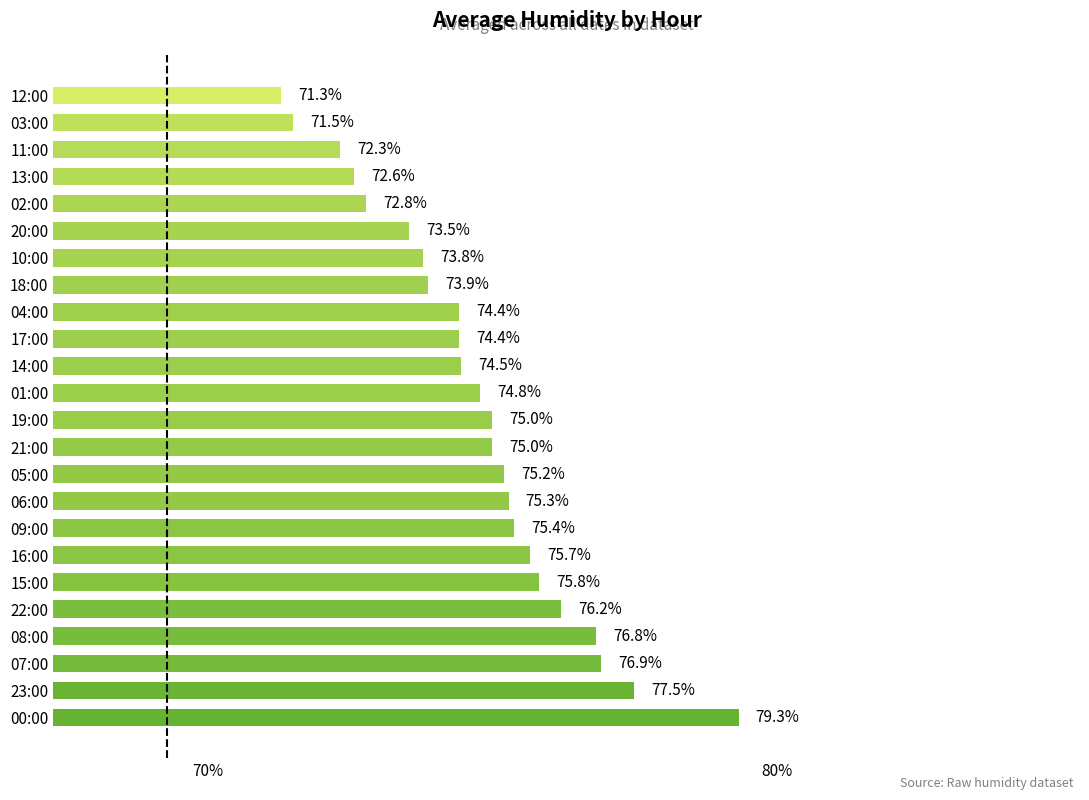

Reading bottom to top, what are all the values shown in this chart?

00:00=79.3	23:00=77.5	07:00=76.9	08:00=76.8	22:00=76.2	15:00=75.8	16:00=75.7	09:00=75.4	06:00=75.3	05:00=75.2	21:00=75.0	19:00=75.0	01:00=74.8	14:00=74.5	17:00=74.4	04:00=74.4	18:00=73.9	10:00=73.8	20:00=73.5	02:00=72.8	13:00=72.6	11:00=72.3	03:00=71.5	12:00=71.3